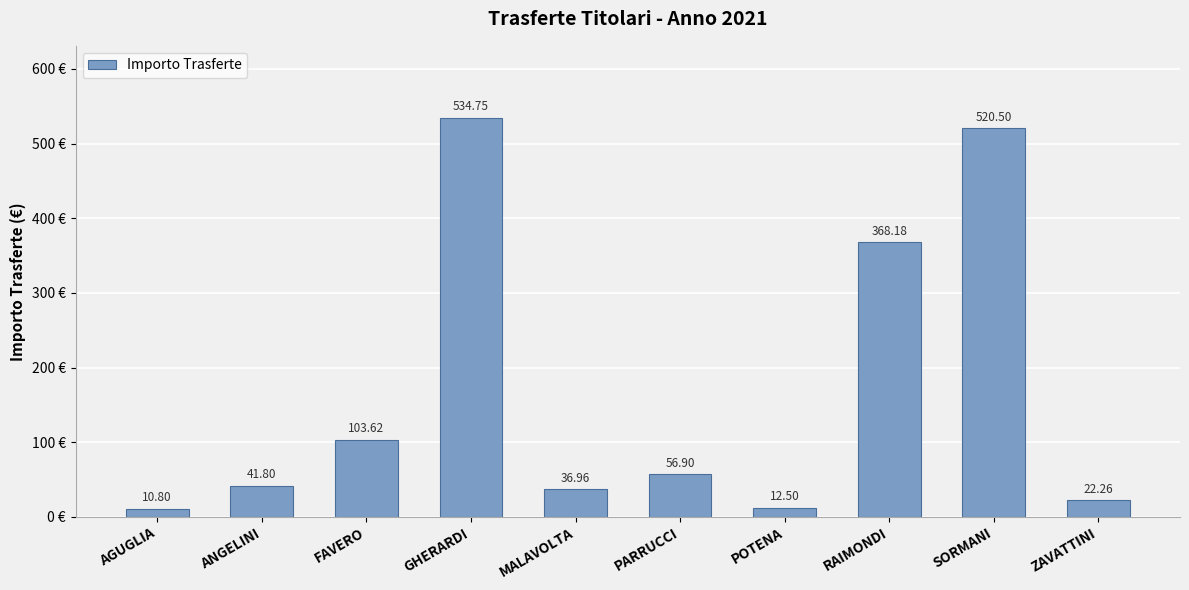

Count the number of data series in this chart.

1